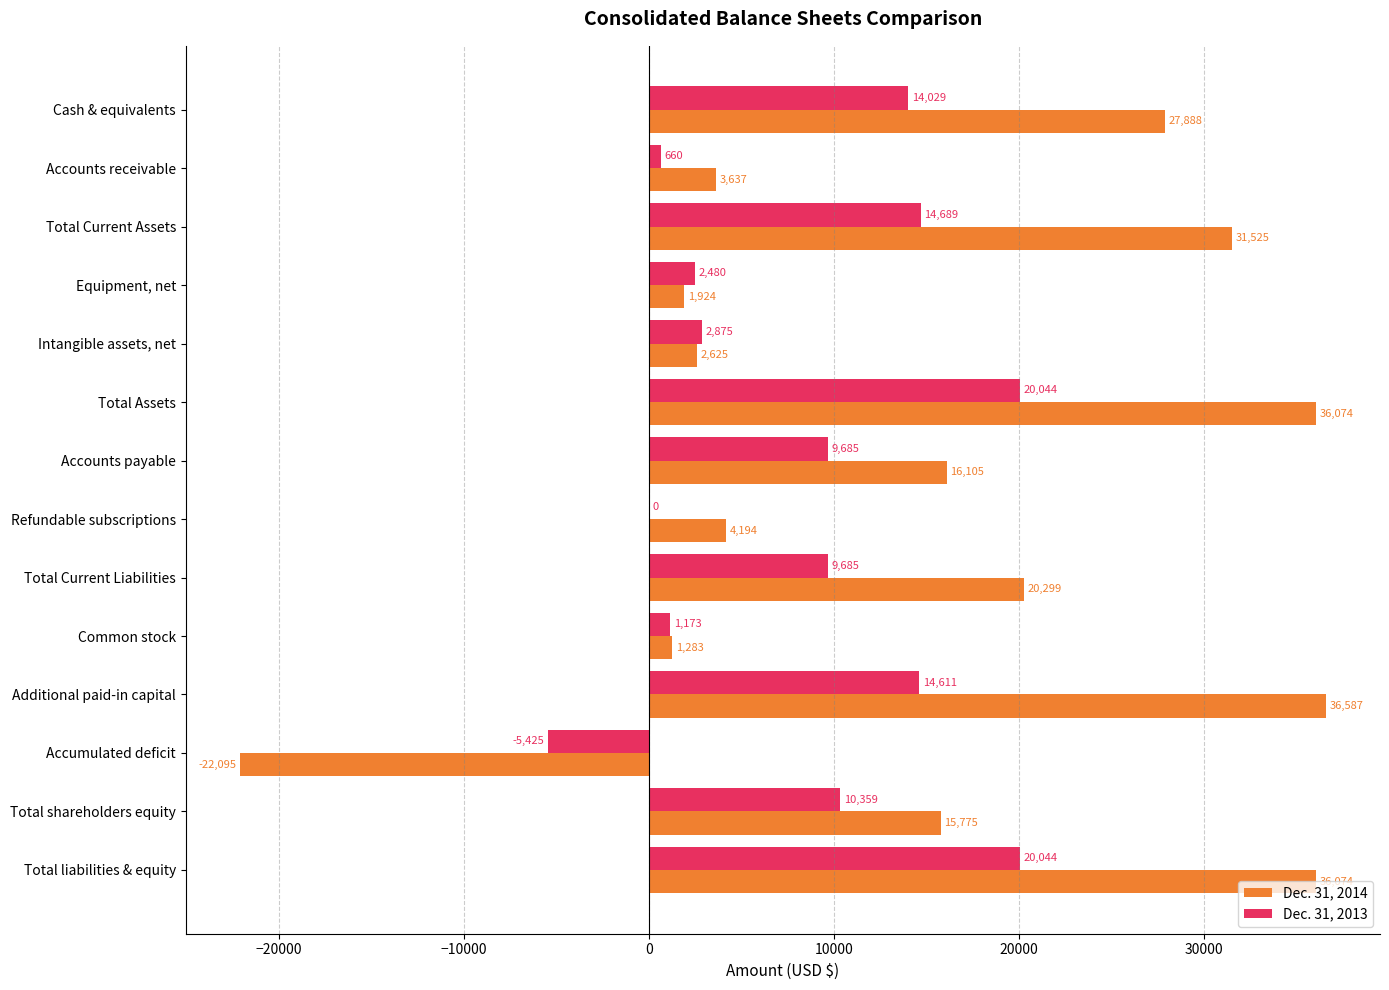

Between Accounts receivable and Total liabilities & equity, which series saw the biggest shift?

Dec. 31, 2014